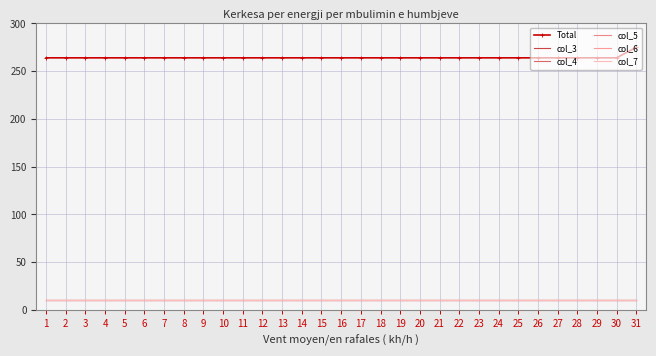

True or false: col_4 has more than 1 points higher than both neighbors.

False